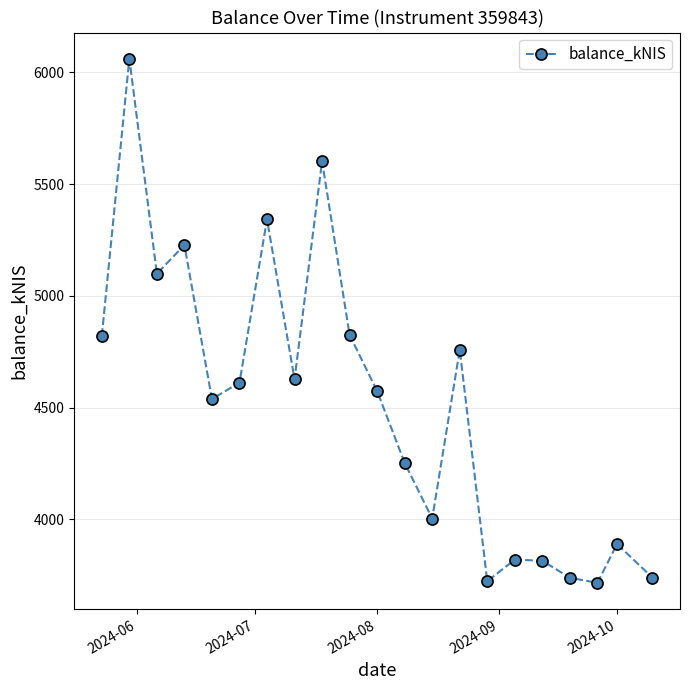

True or false: the data has more than 1 interior local peaks.

True